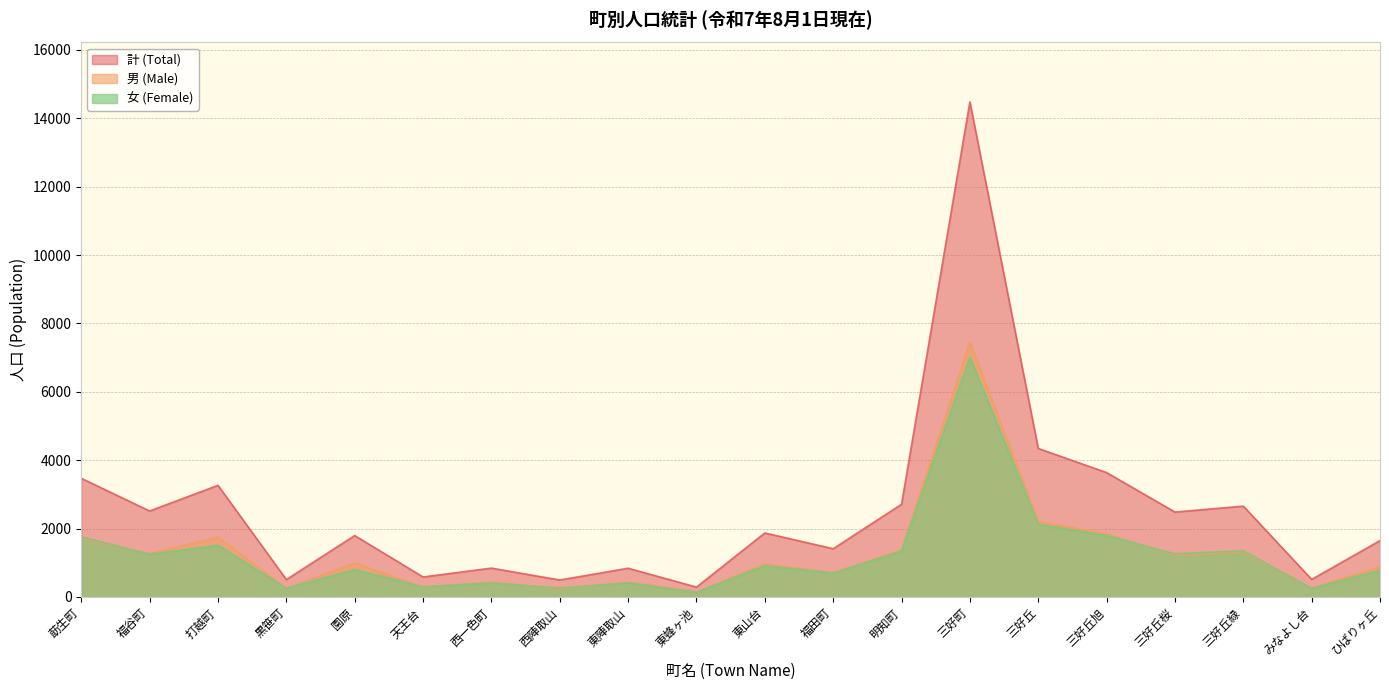

Between which two adjacent categories do 男 (Male) and 女 (Female) first intersect?

莇生町 and 福谷町